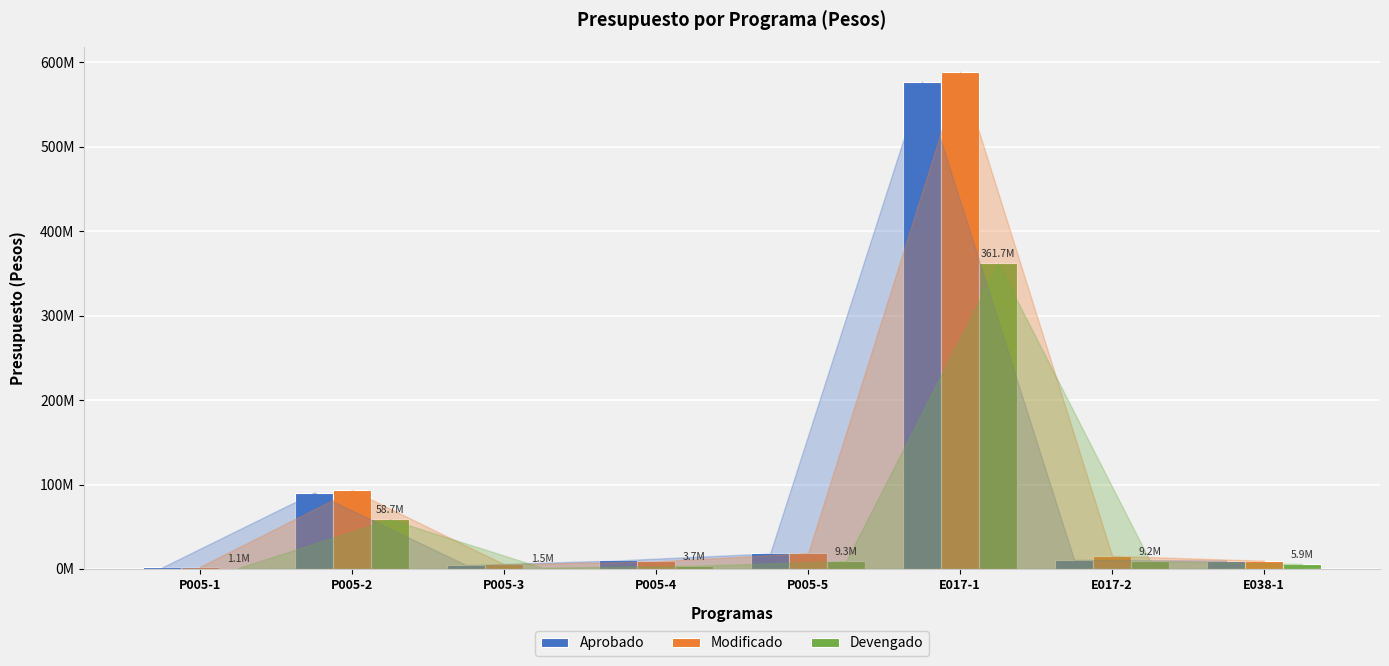

Does the chart contain stacked bars?

No